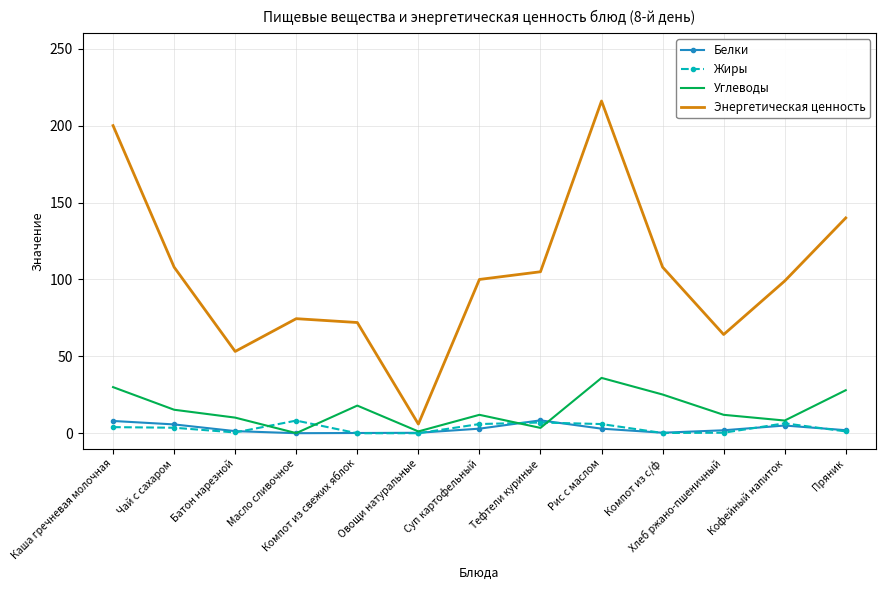

True or false: Жиры and Углеводы cross at least once.

True